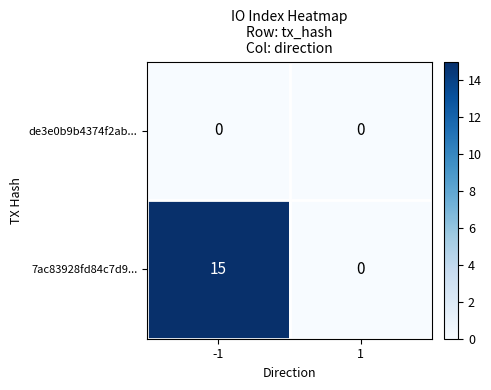

What is the difference between the maximum and minimum values in the 7ac83928fd84c7d9... series?

15